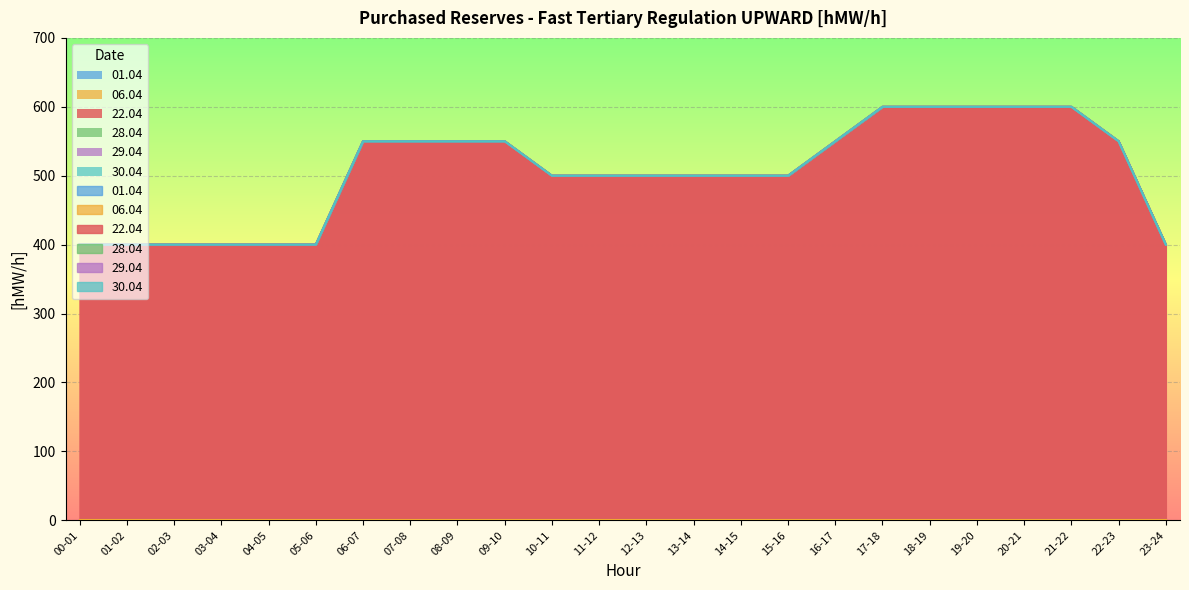

Is it true that 29.04 equals 0 at 11-12?

True